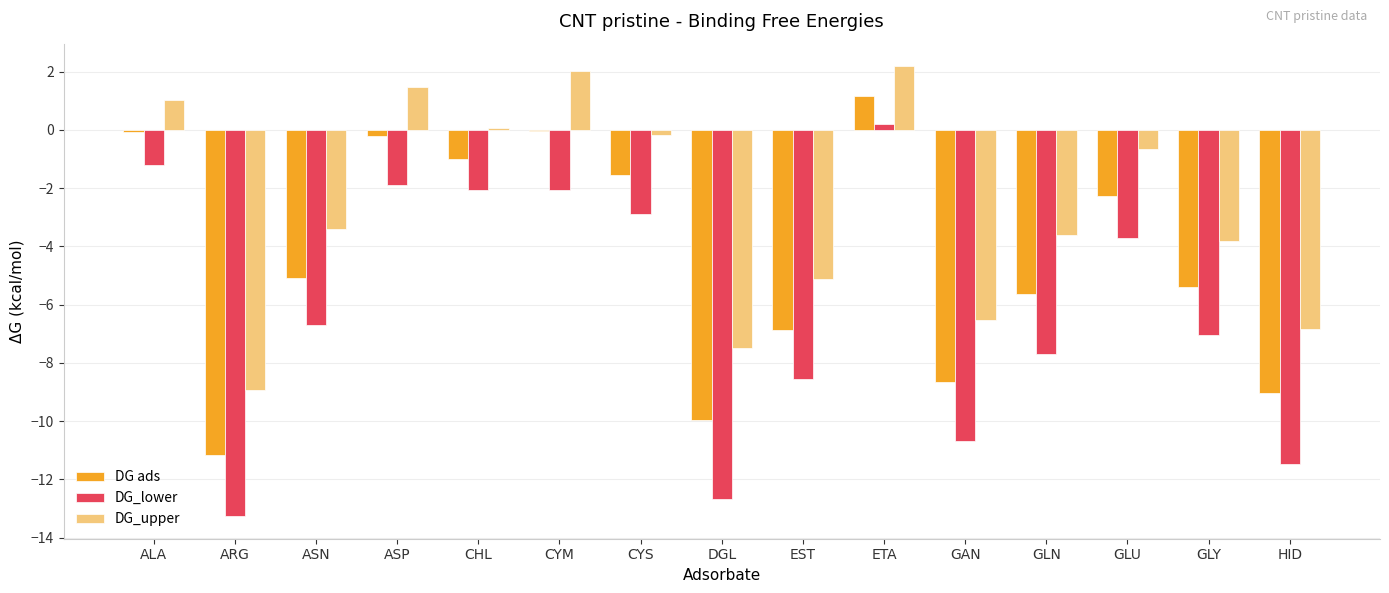

How many data points in DG_lower are above -6?

7